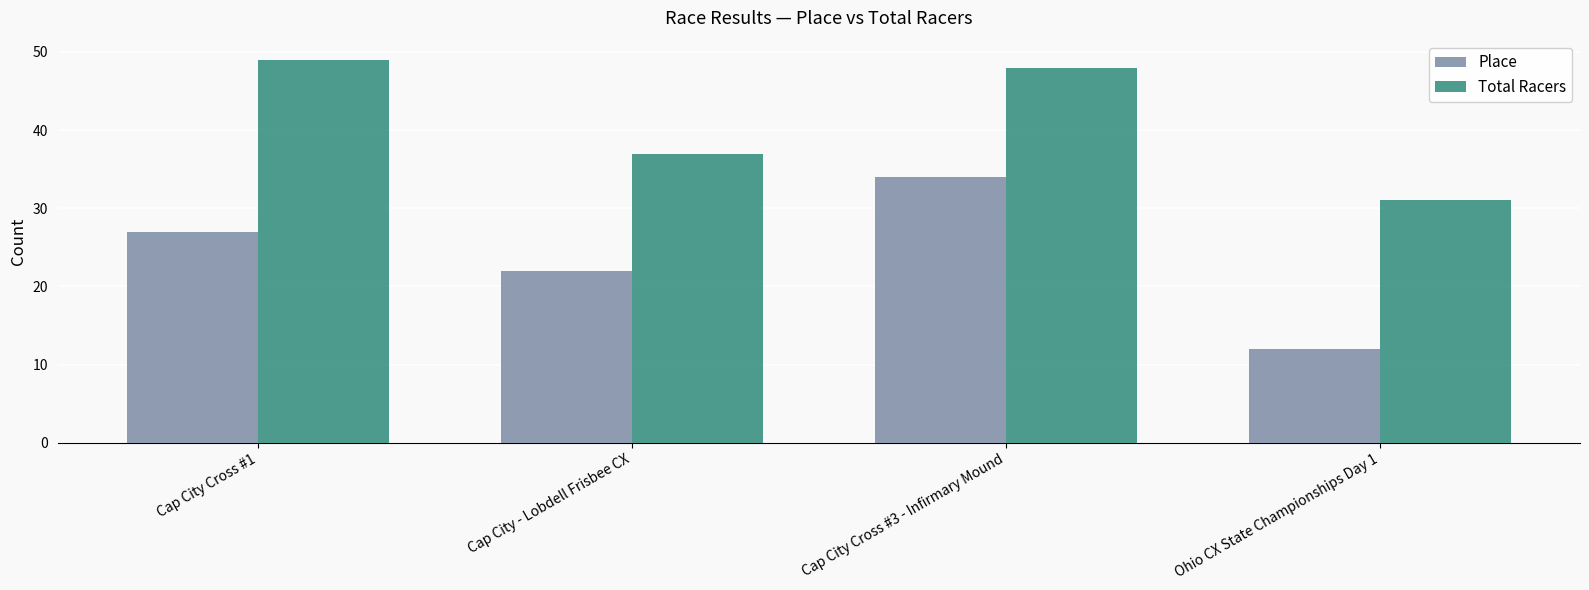

What is the sum of all Place values?

95